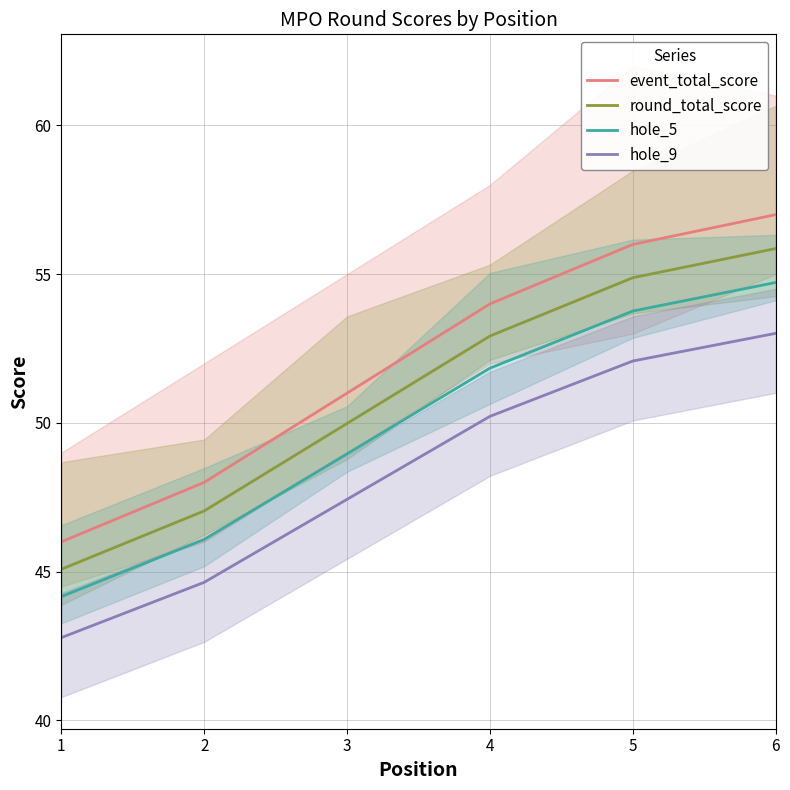

Rank the categories by hole_5 value from highest to lowest.

6, 5, 4, 3, 2, 1